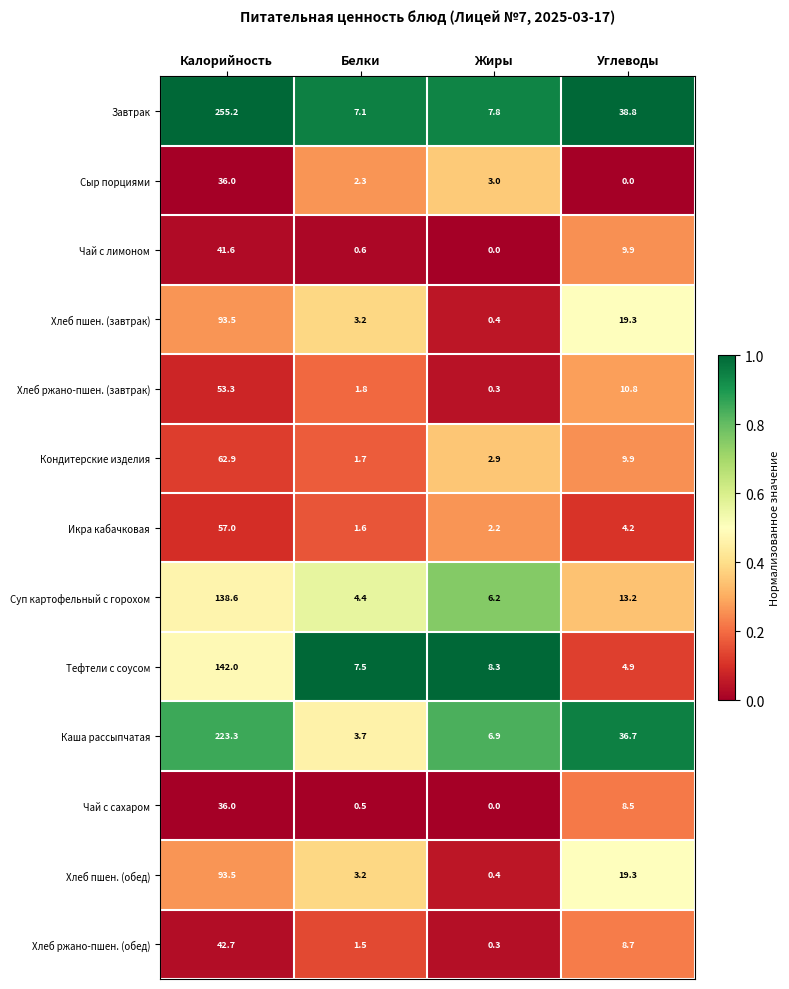

What is the highest value of the Икра кабачковая series?

57.0